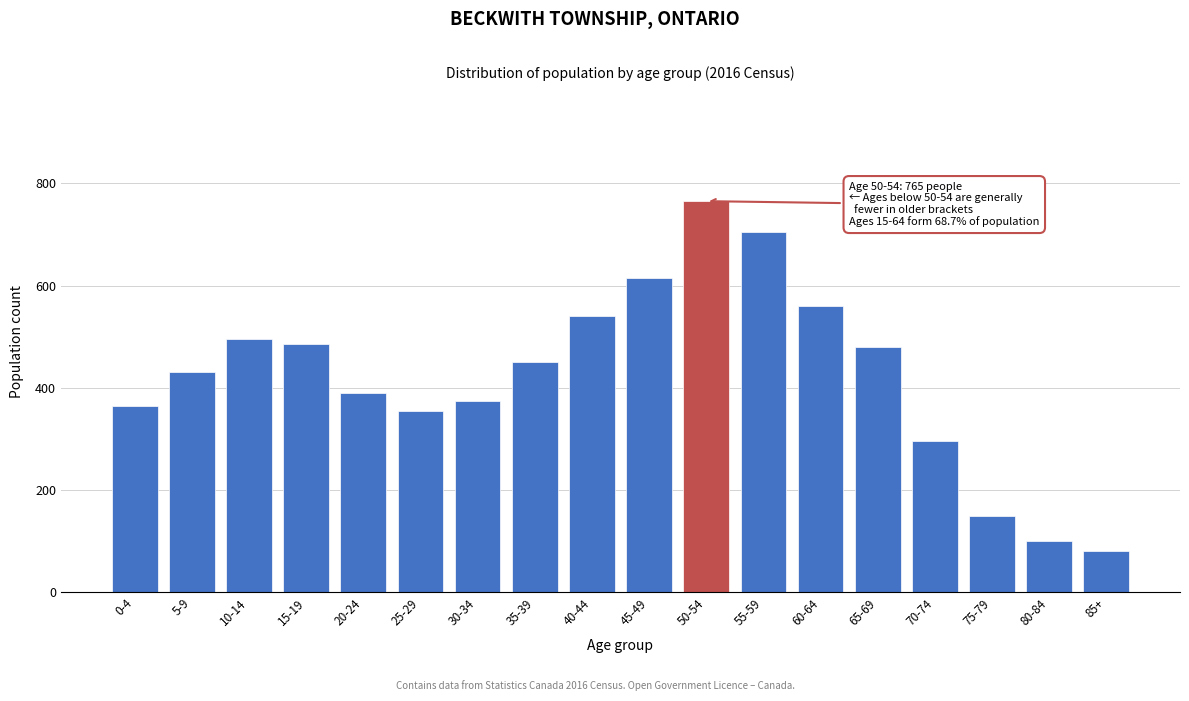

Reading right to left, transcribe all the data shown in this chart.

85+=80	80-84=100	75-79=150	70-74=295	65-69=480	60-64=560	55-59=705	50-54=765	45-49=615	40-44=540	35-39=450	30-34=375	25-29=355	20-24=390	15-19=485	10-14=495	5-9=430	0-4=365